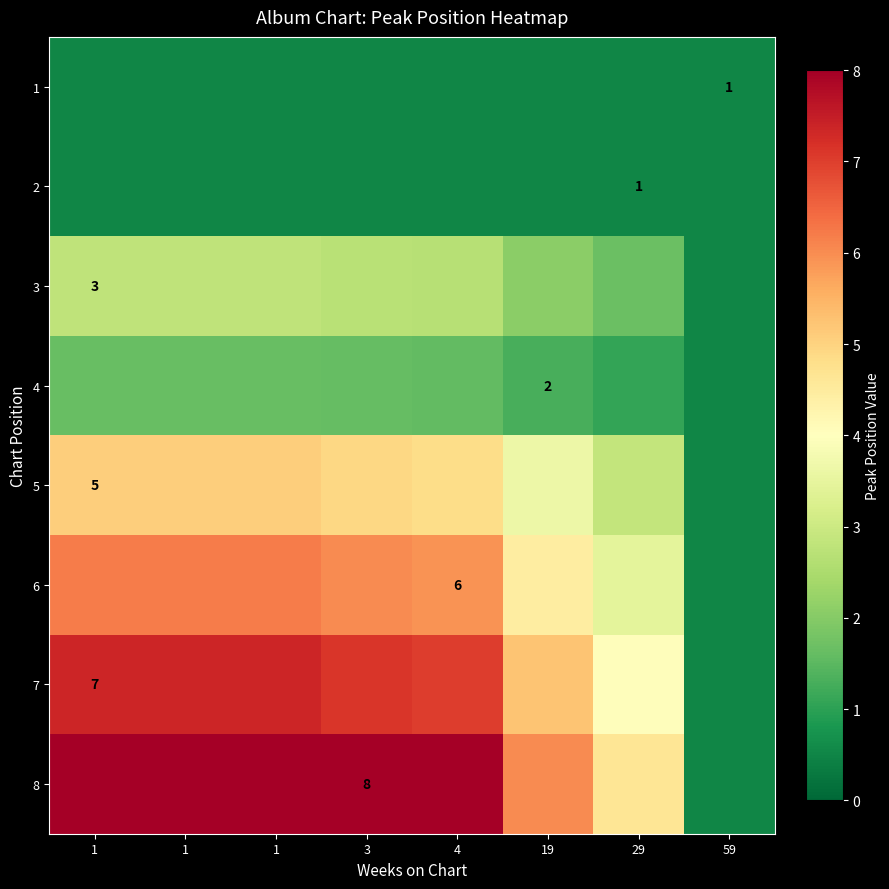

What is the maximum value for 6?

6.2